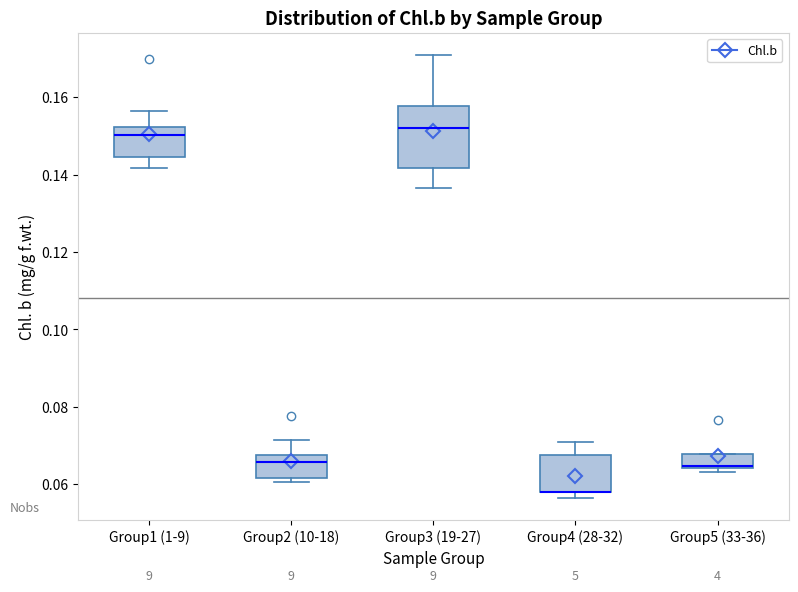

Where does the lower whisker of the box for Group3 (19-27) end on the y-axis? The values are not printed on the chart, so give them approximately, as read against the axis.

0.136